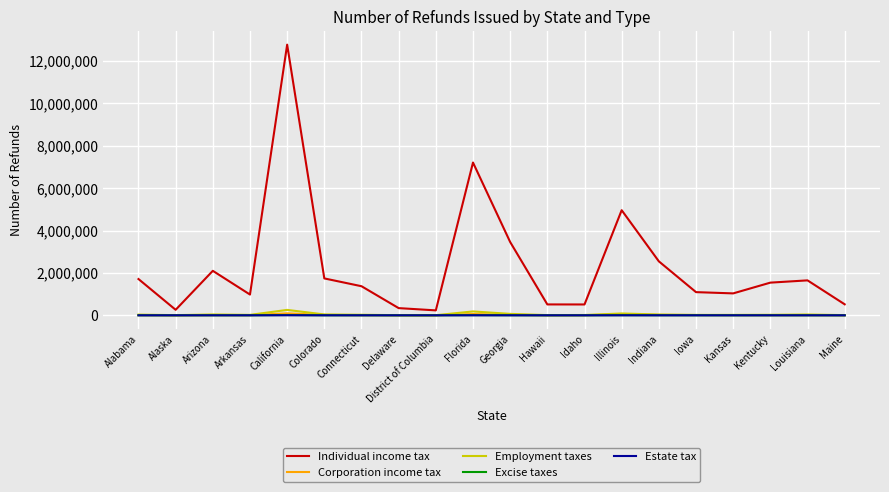

The Employment taxes series shows 87085 at Illinois. True or false?

True